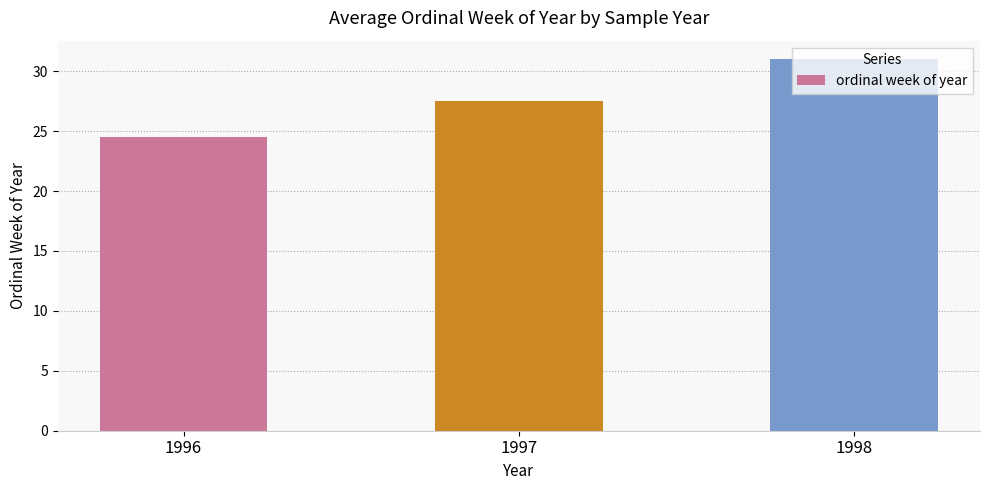

Is it true that the value at 1996 is 24.5?

True